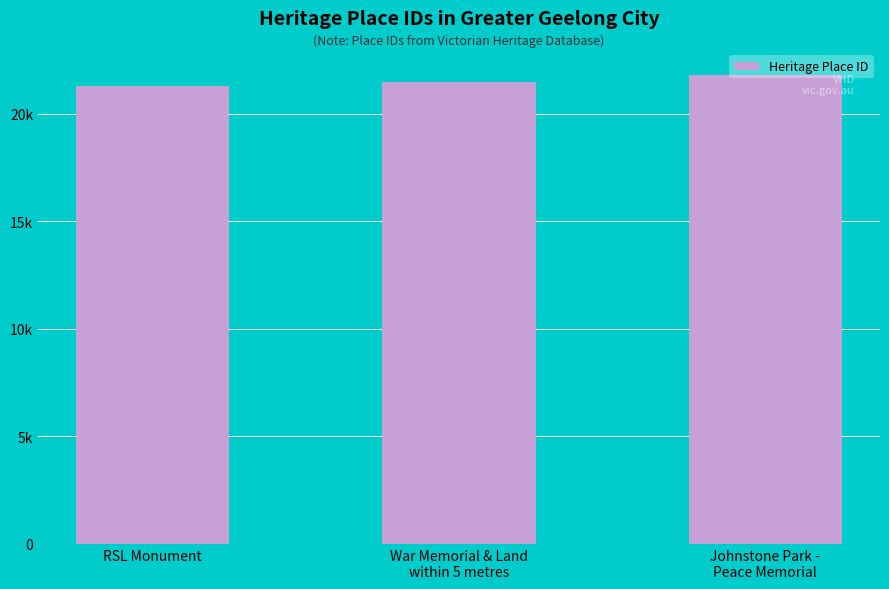

Are the bars horizontal?

No